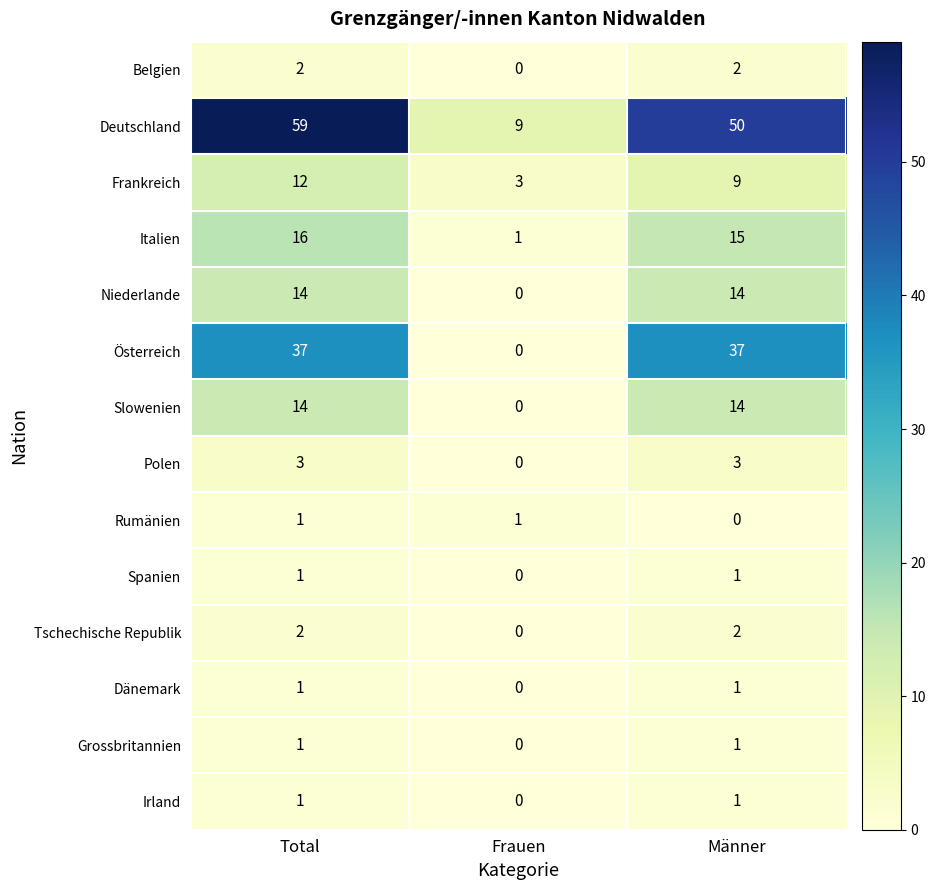

What is the difference between the maximum and minimum values in the Frankreich series?

9